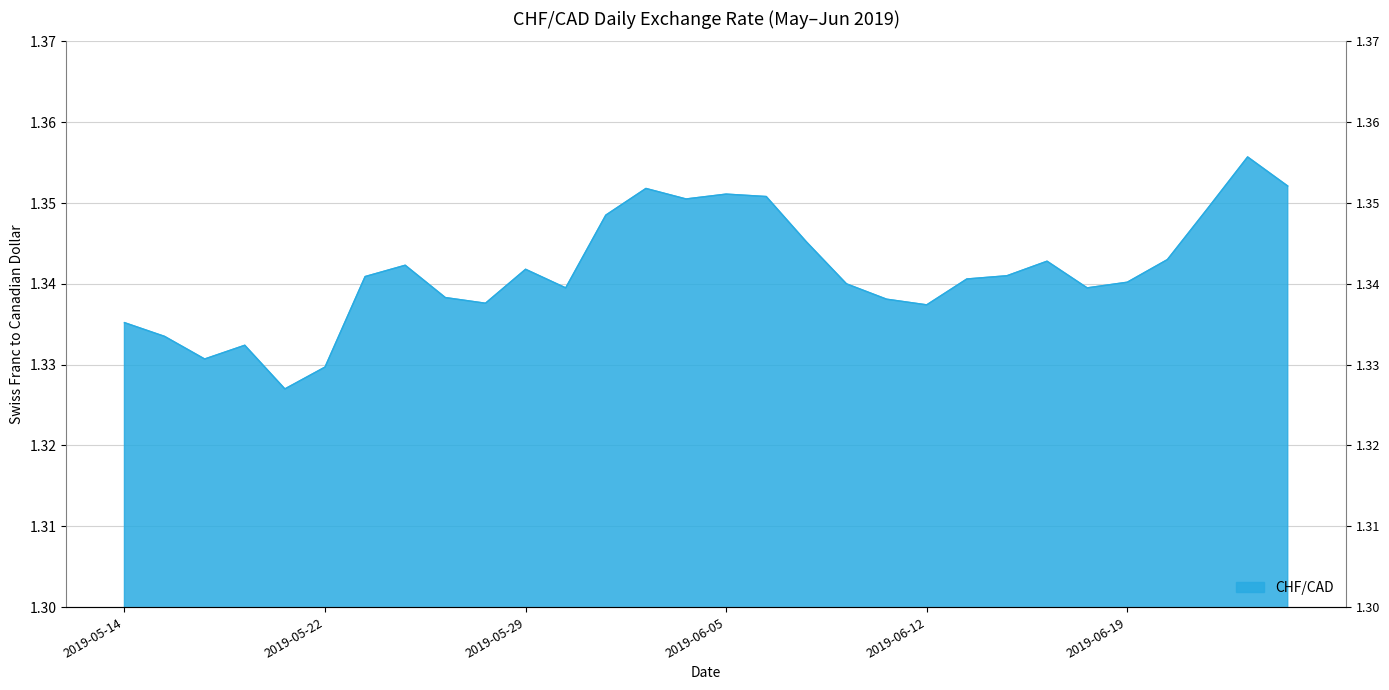

How many categories are shown in the chart?

30